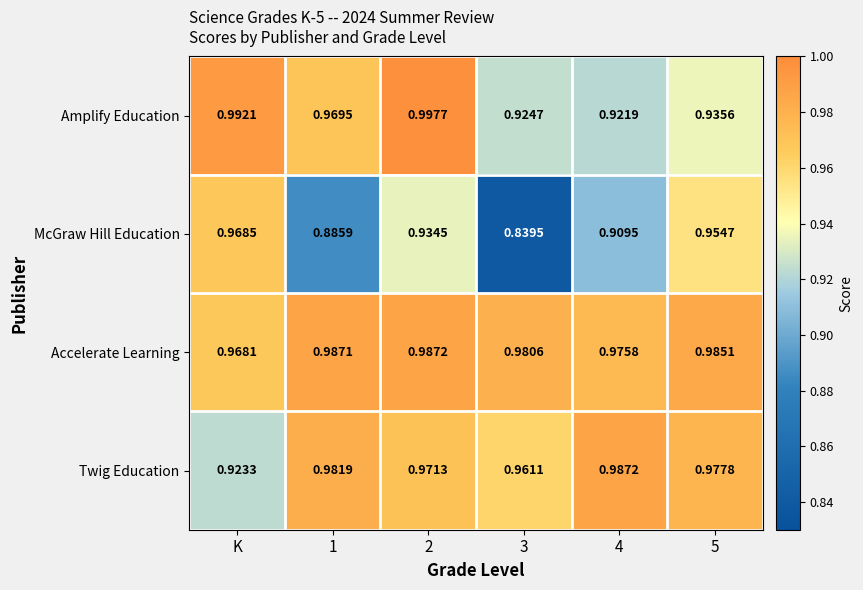

What is the spread (max minus min) of values at K?

0.1